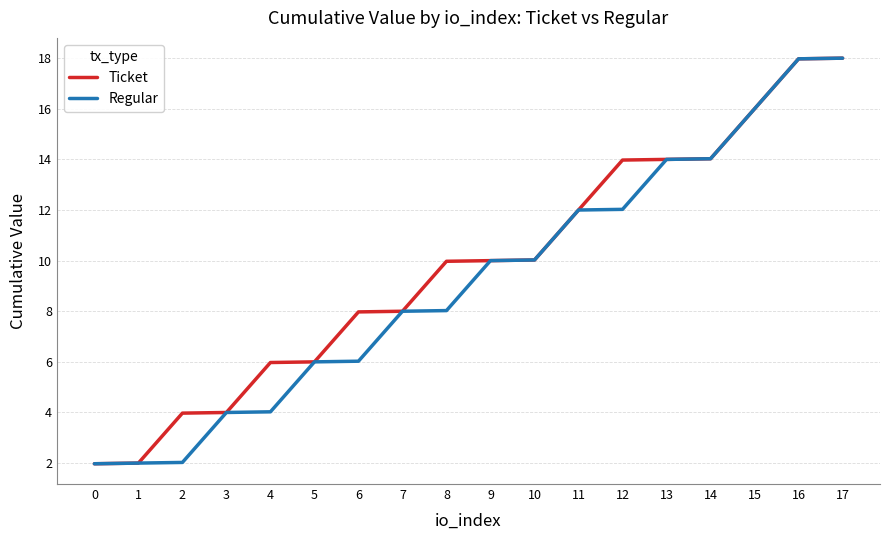

What is the spread (max minus min) of values at 6?

1.9